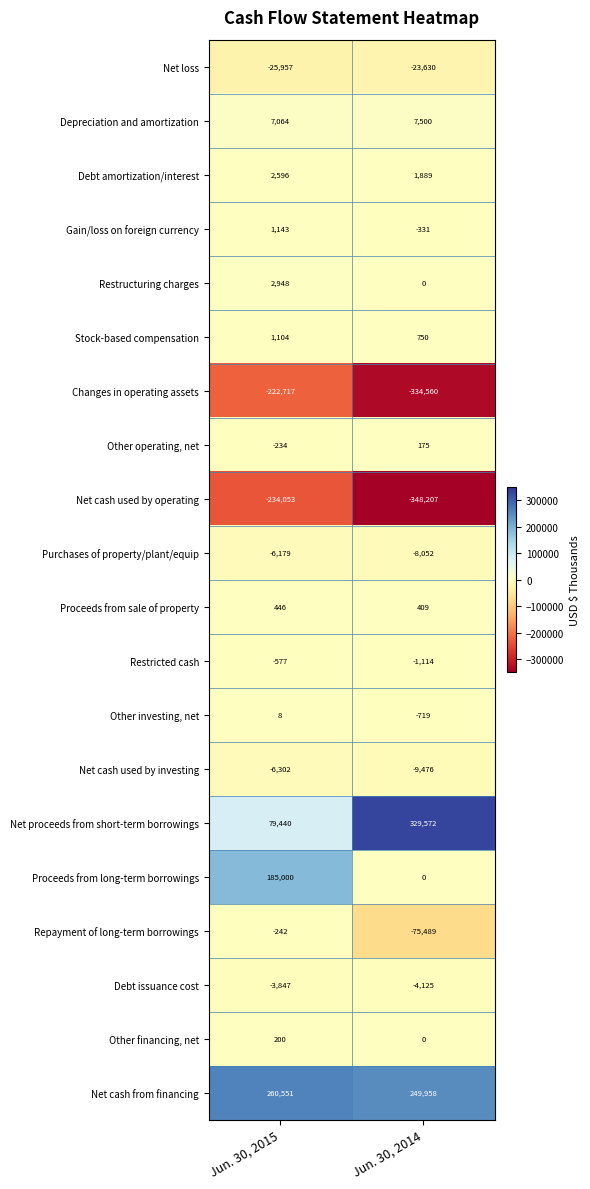

Where is Net cash used by operating nearest to the value -291130?

Jun. 30, 2015